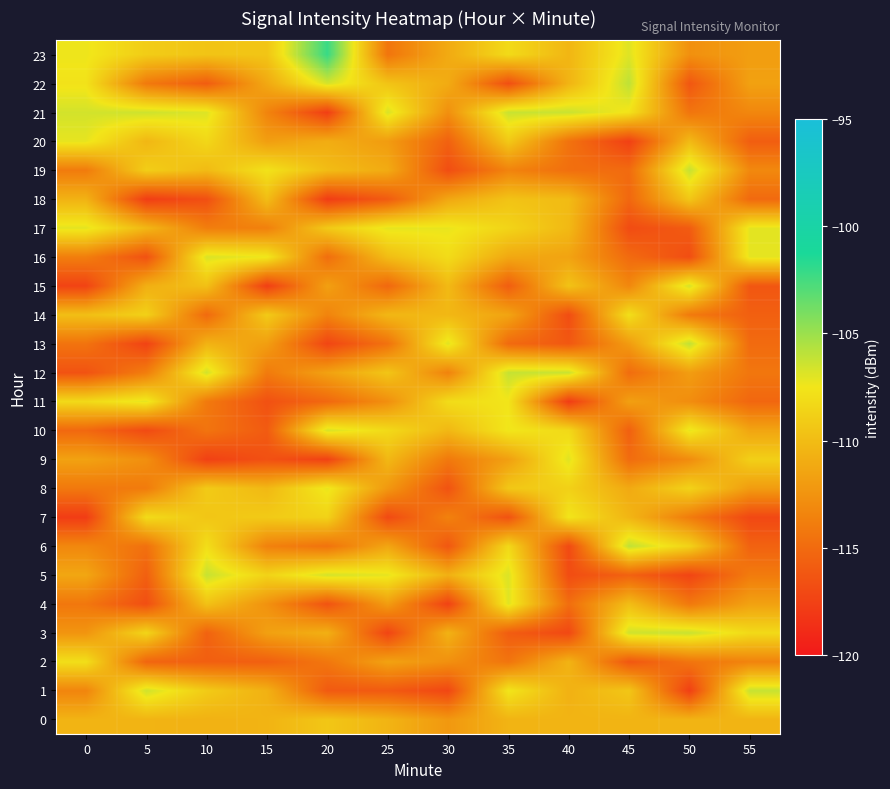

Which label corresponds to the largest value in the chart?

20